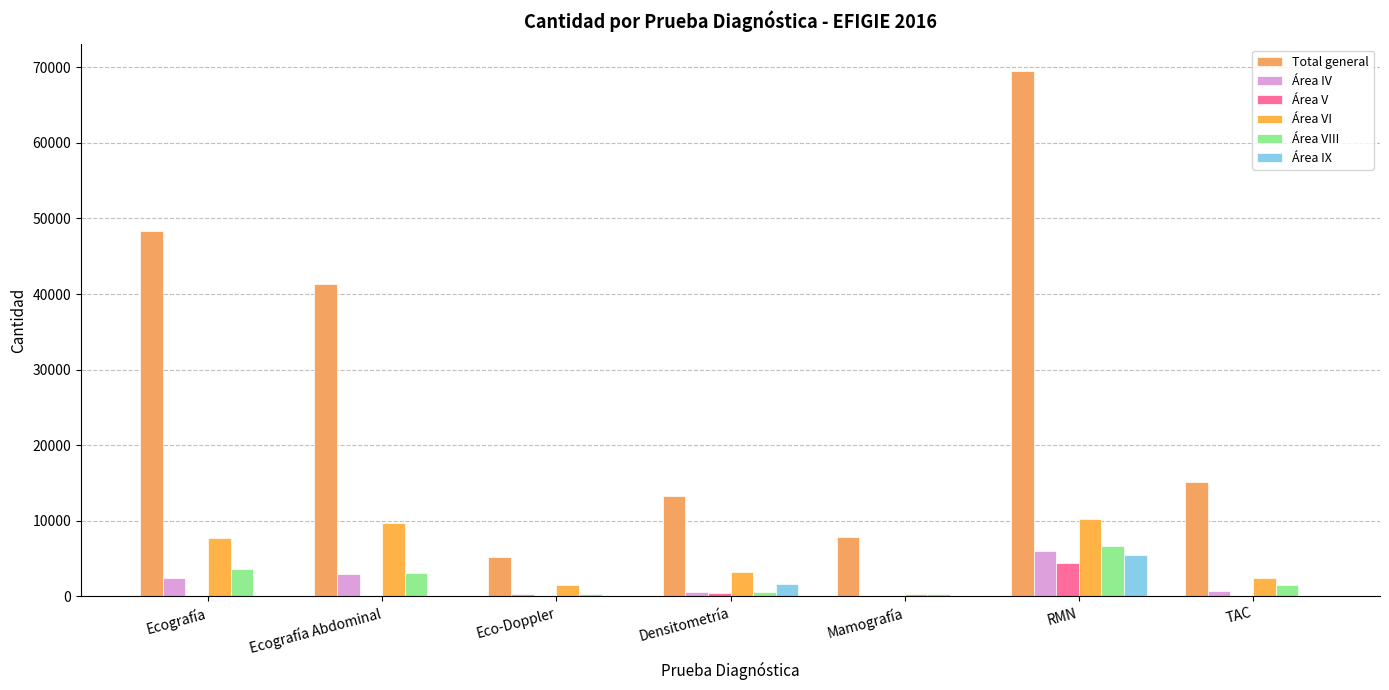

At which category is the sum across all series the highest?

RMN